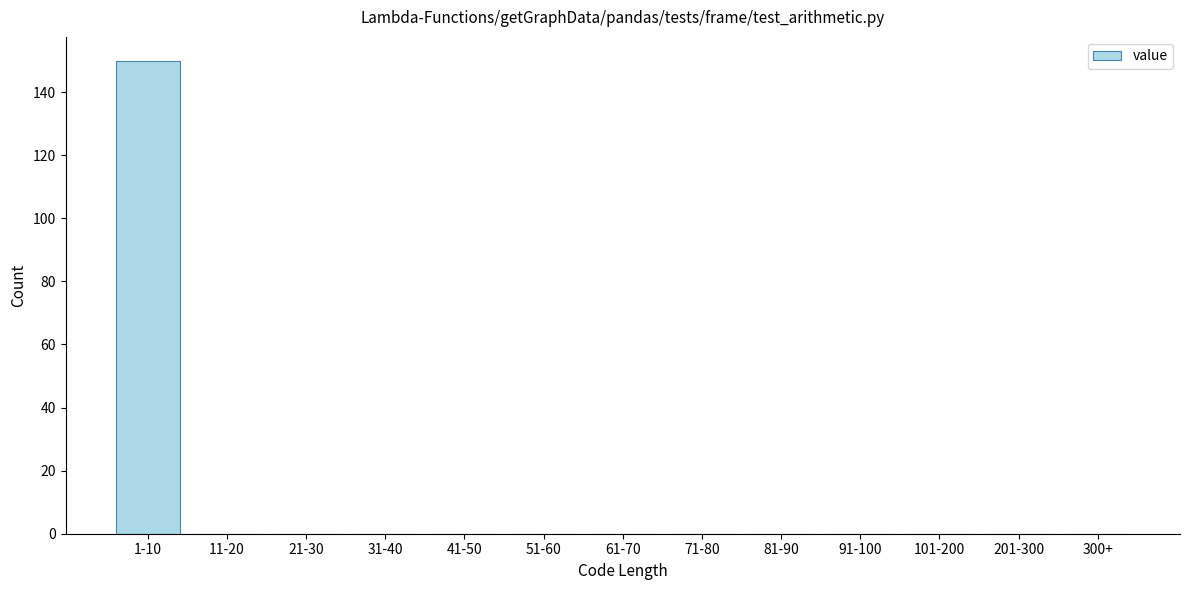

Reading left to right, extract all data points from this chart.

1-10=150	11-20=0	21-30=0	31-40=0	41-50=0	51-60=0	61-70=0	71-80=0	81-90=0	91-100=0	101-200=0	201-300=0	300+=0